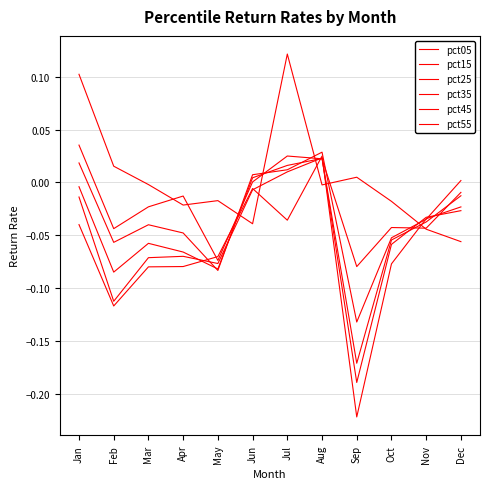

How many lines are shown in the chart?

6